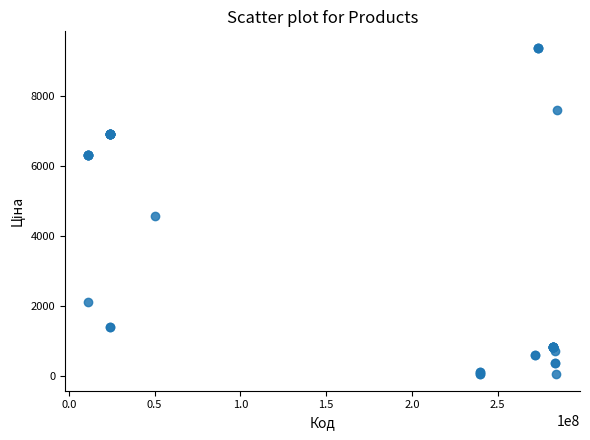

What Y value in the scatter plot is closest to 4708?

4561.9